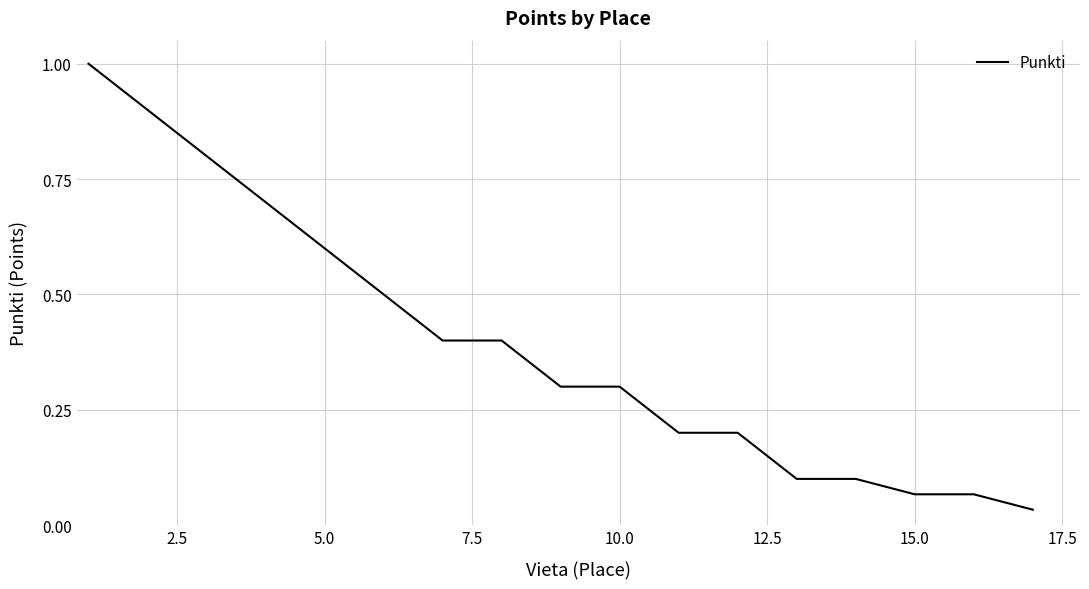

What is the difference between the maximum and minimum values?

1.0